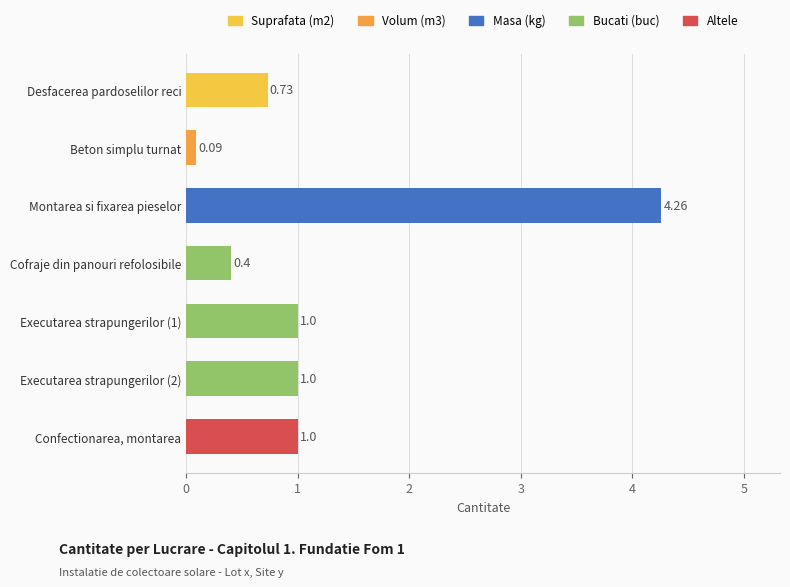

Which category has the highest value across all series?

Montarea si fixarea pieselor